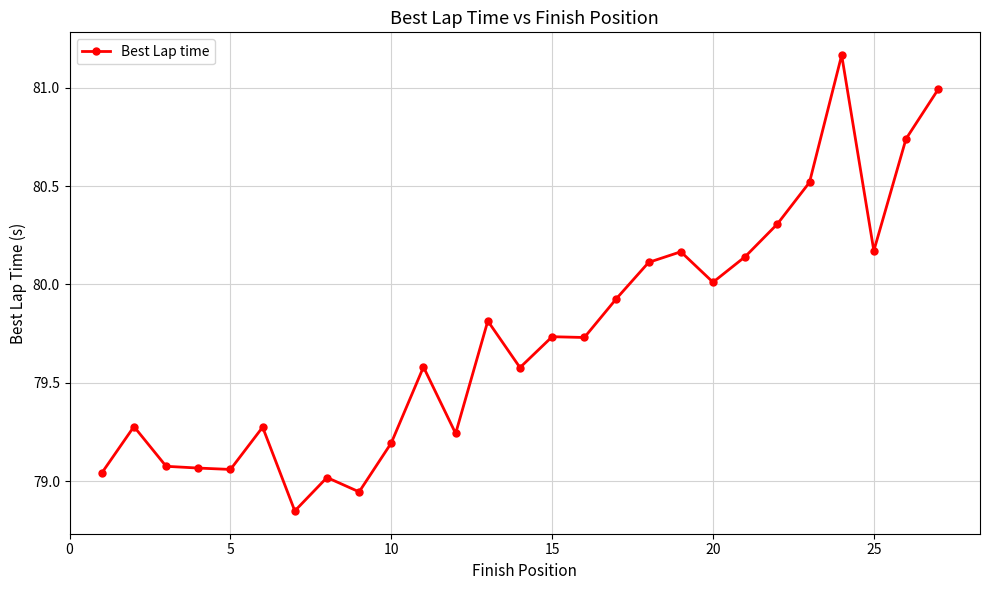

What is the difference between the maximum and minimum values?

2.3